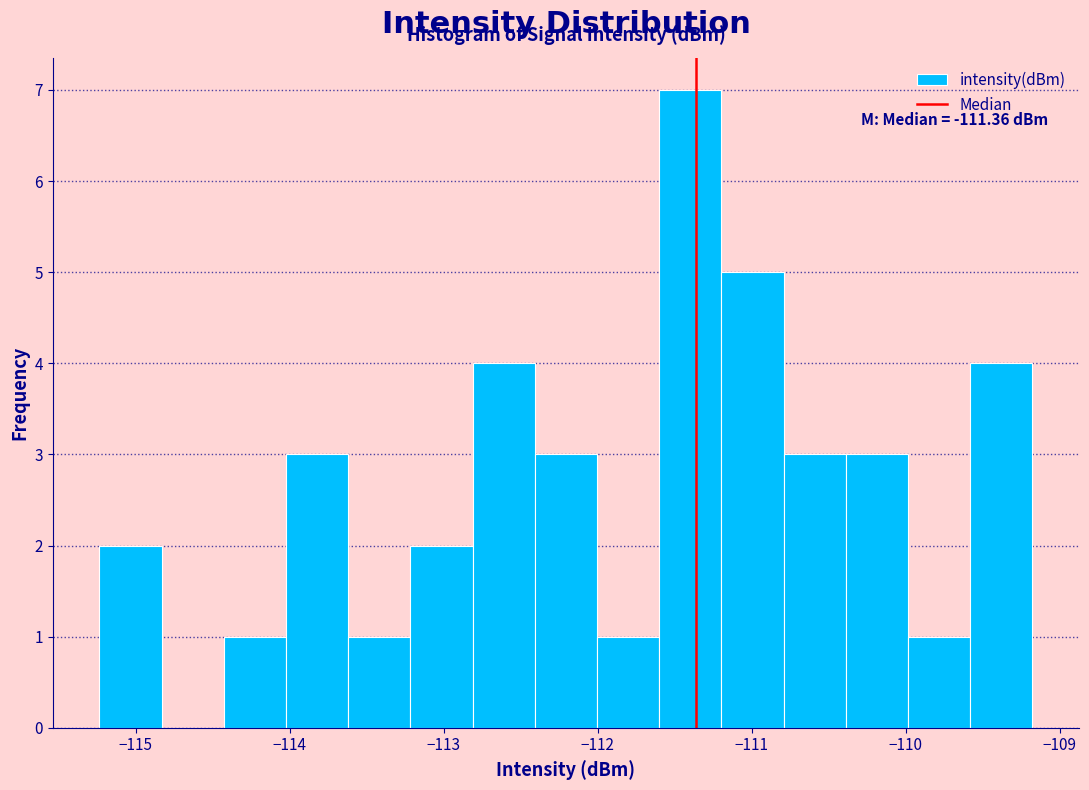

Over which range of the x-axis is the bar tallest?

-111.6 to -111.2